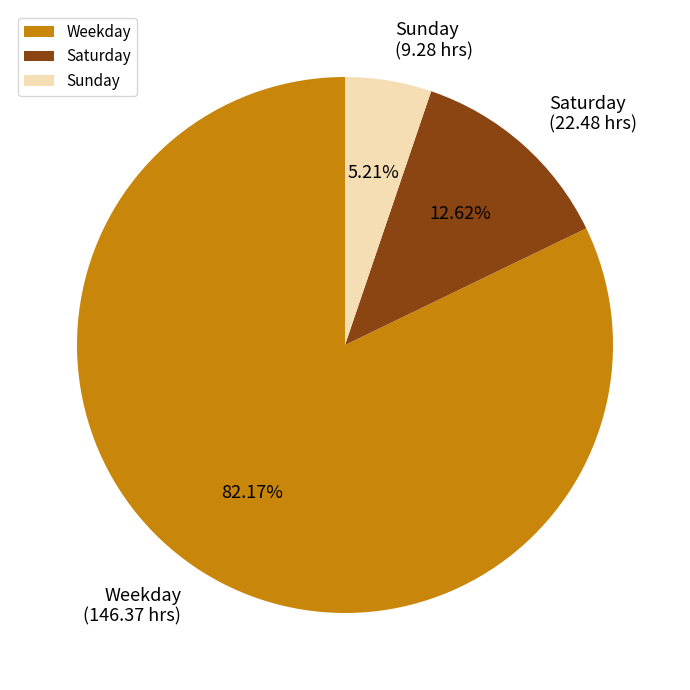

Is there a majority slice in this chart?

Yes